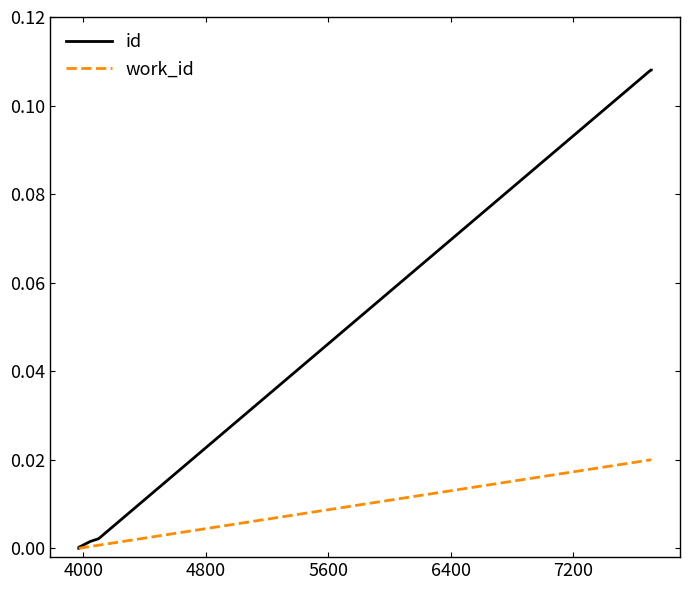

What are all the series names shown in the legend?

id, work_id